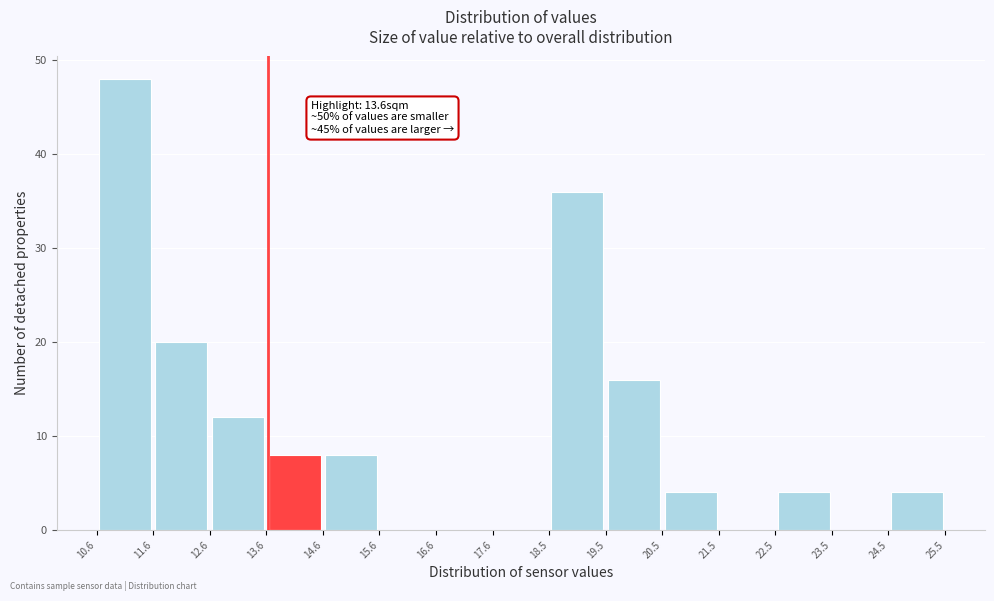

Which range on the x-axis has the tallest bar?

10.6 to 11.6